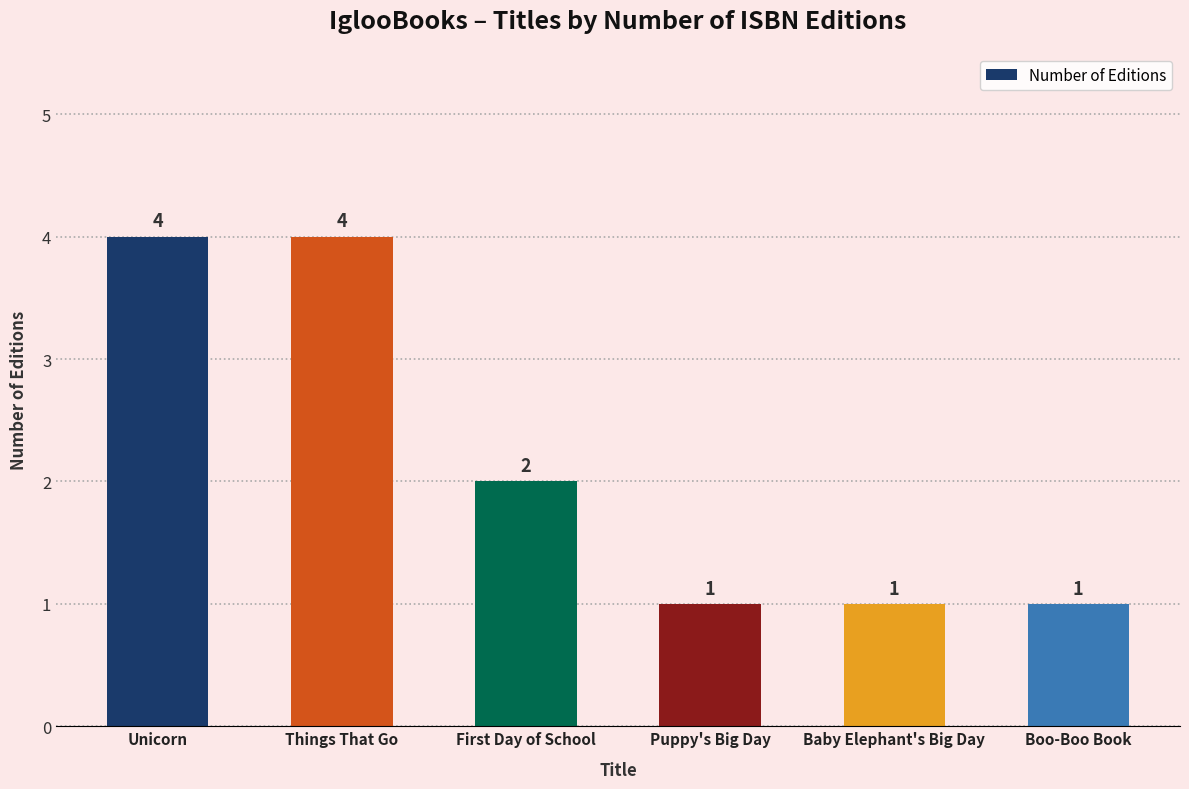

The chart shows a value of 0 at Boo-Boo Book. True or false?

False